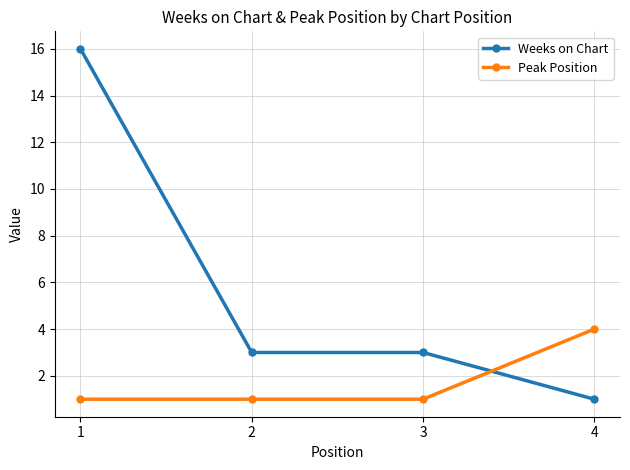

At how many categories does at least one series exceed 9?

1